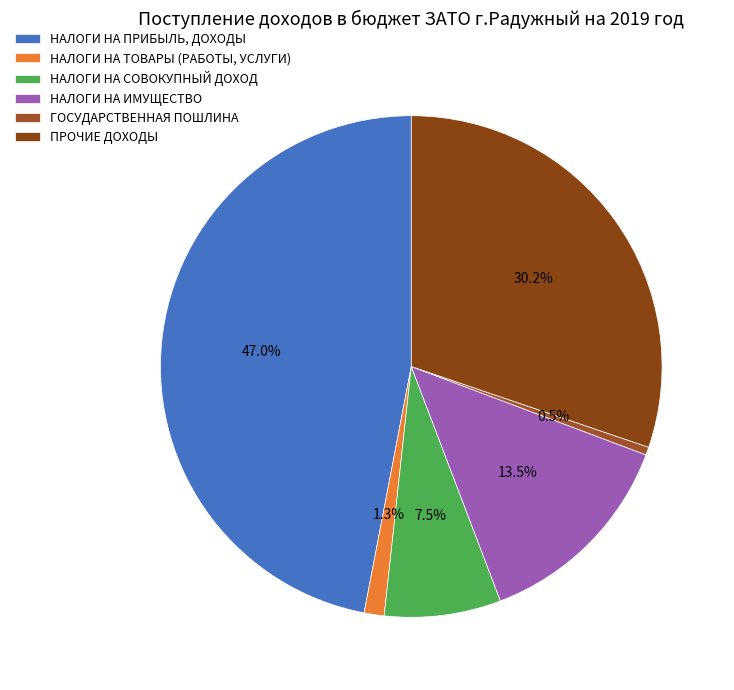

What percentage is the НАЛОГИ НА СОВОКУПНЫЙ ДОХОД slice, to the nearest percent?

8%